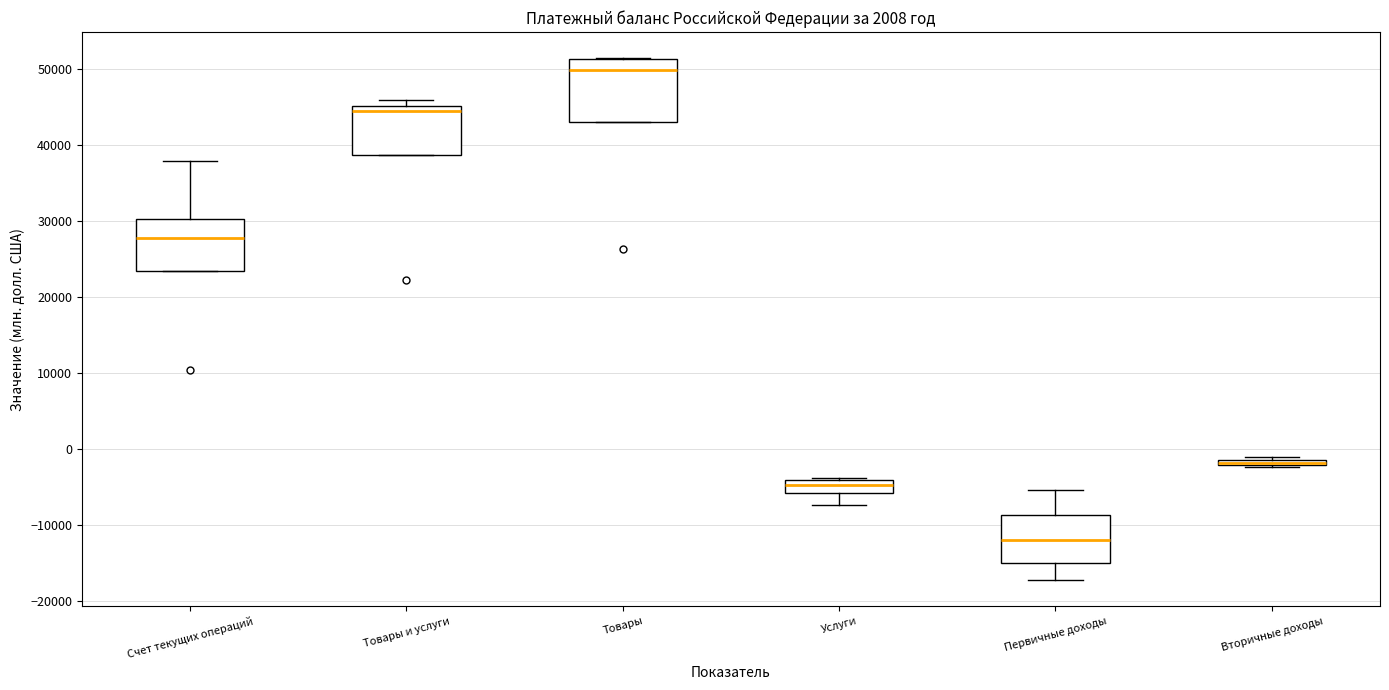

Where is the upper edge of the box for Услуги on the y-axis? The values are not printed on the chart, so give them approximately, as read against the axis.

-4000